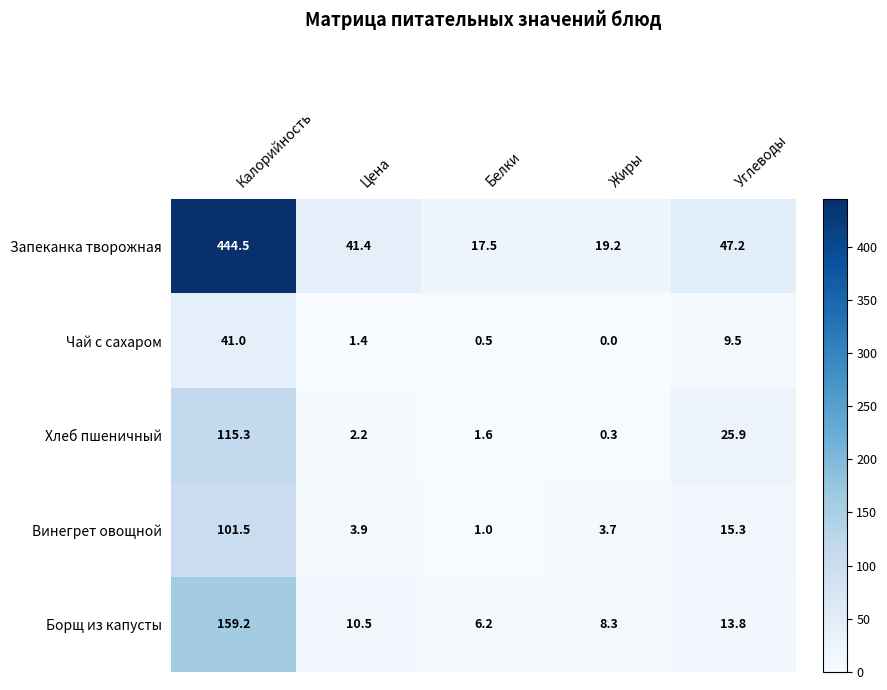

Which series changed the most between Цена and Белки?

Запеканка творожная